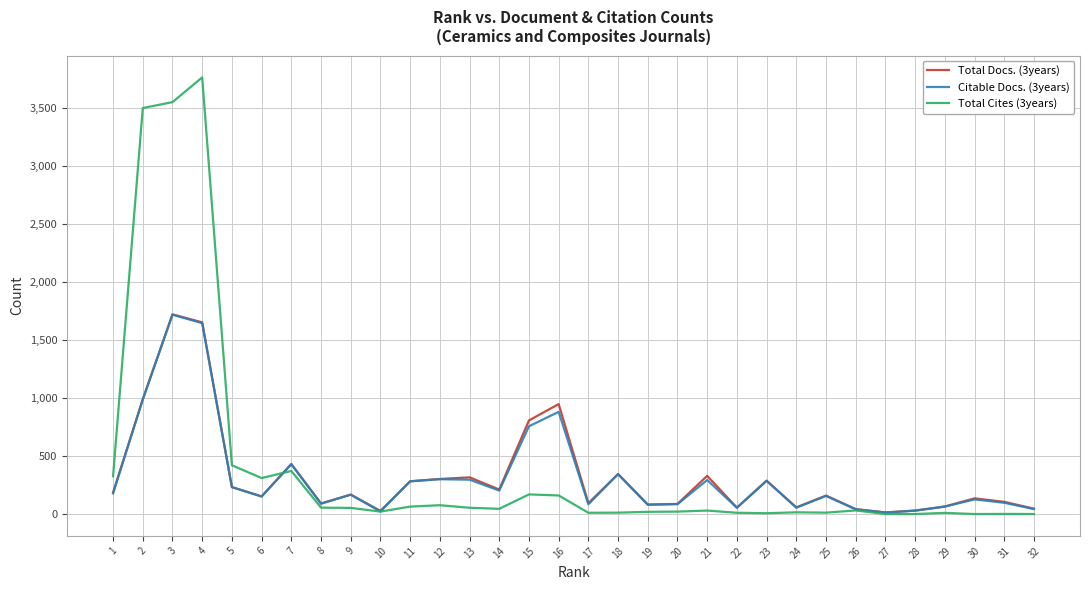

True or false: Total Docs. (3years) has a value of 1651 at 4.

True